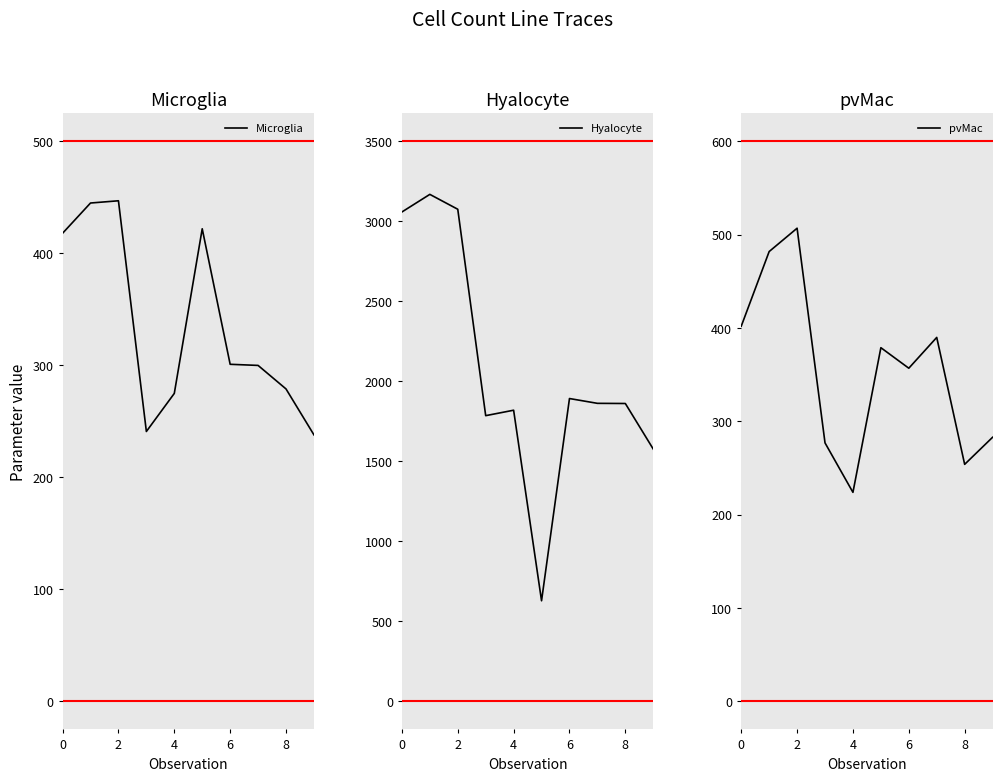

How many times do pvMac and Microglia cross each other?

5